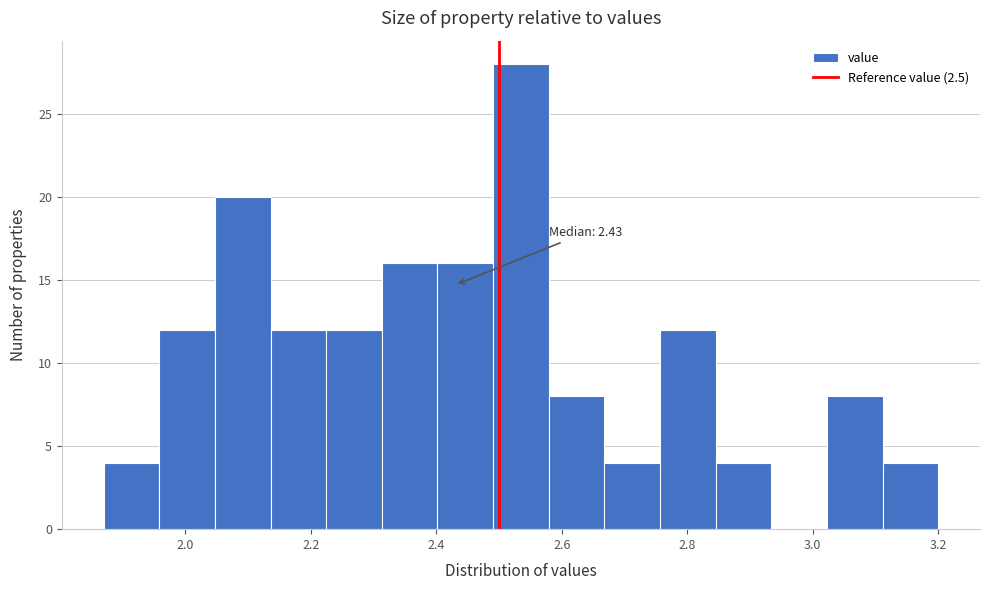

Over which range of the x-axis is the bar tallest?

2.50 to 2.58